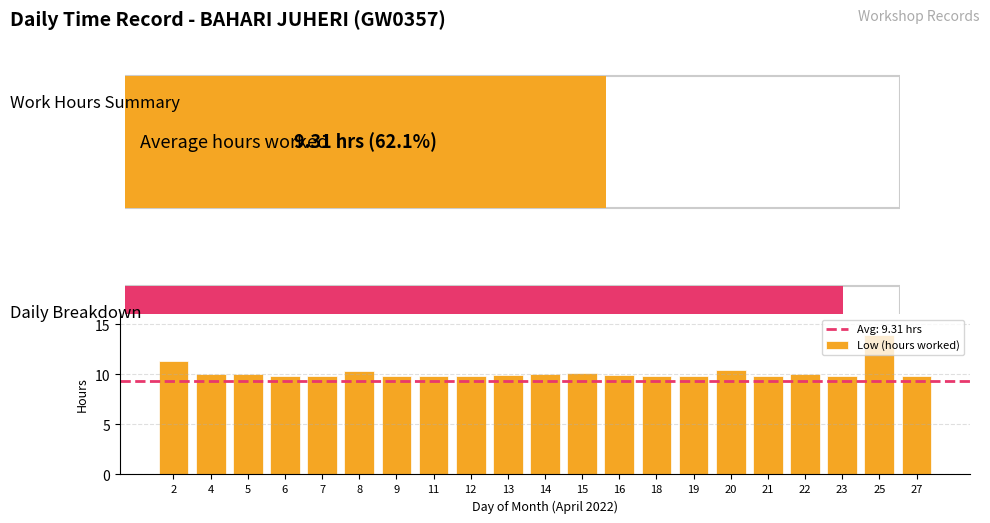

What value does the data have at 6?

9.9